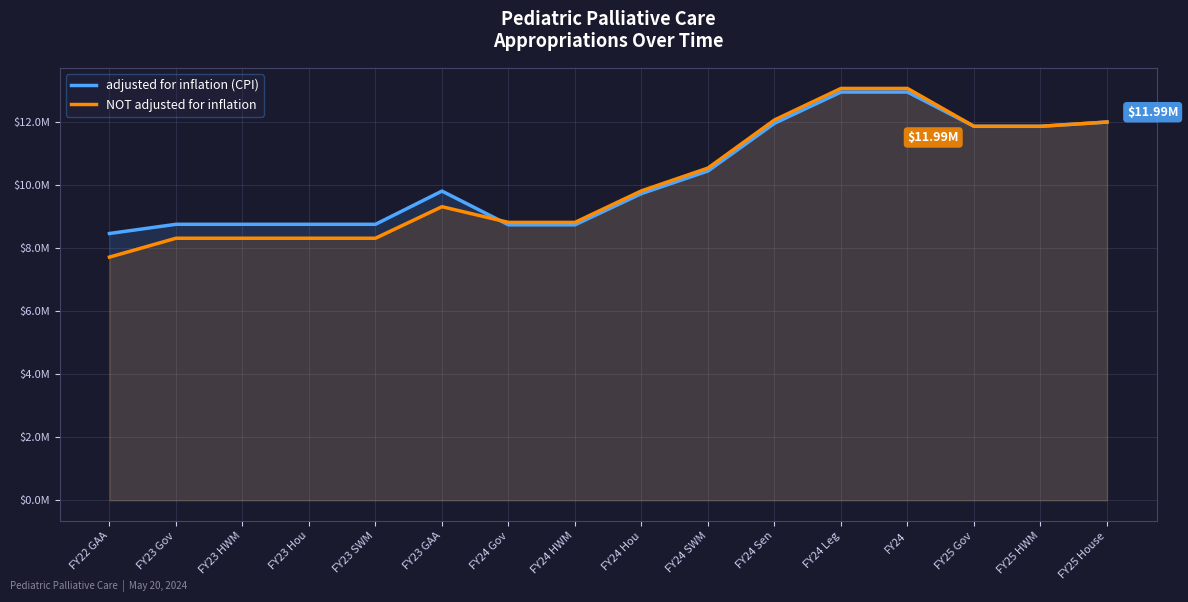

Rank the categories by NOT adjusted for inflation value from lowest to highest.

FY22 GAA, FY23 HWM, FY23 Hou, FY23 Gov, FY23 SWM, FY24 Gov, FY24 HWM, FY23 GAA, FY24 Hou, FY24 SWM, FY25 Gov, FY25 HWM, FY25 House, FY24 Sen, FY24 Leg, FY24